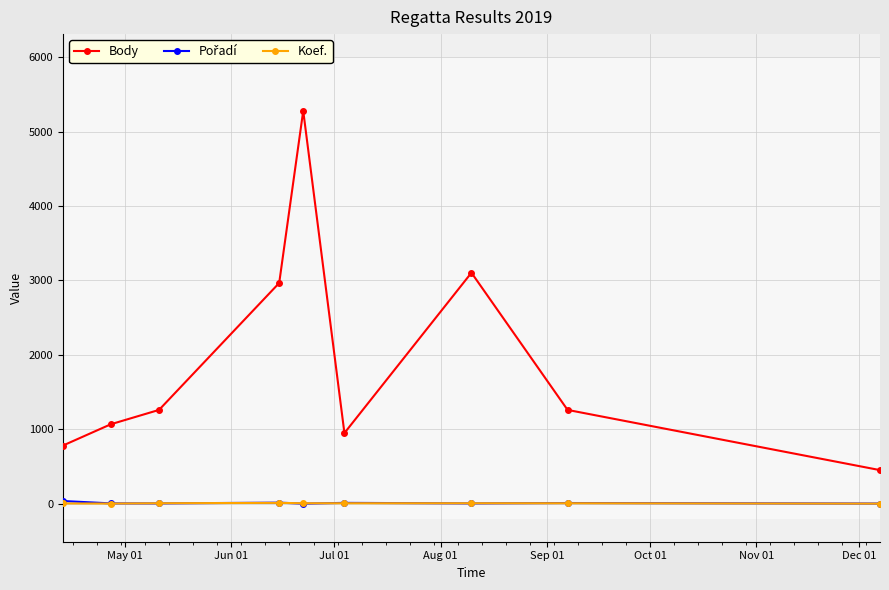

Which series has the largest range (max minus min)?

Body